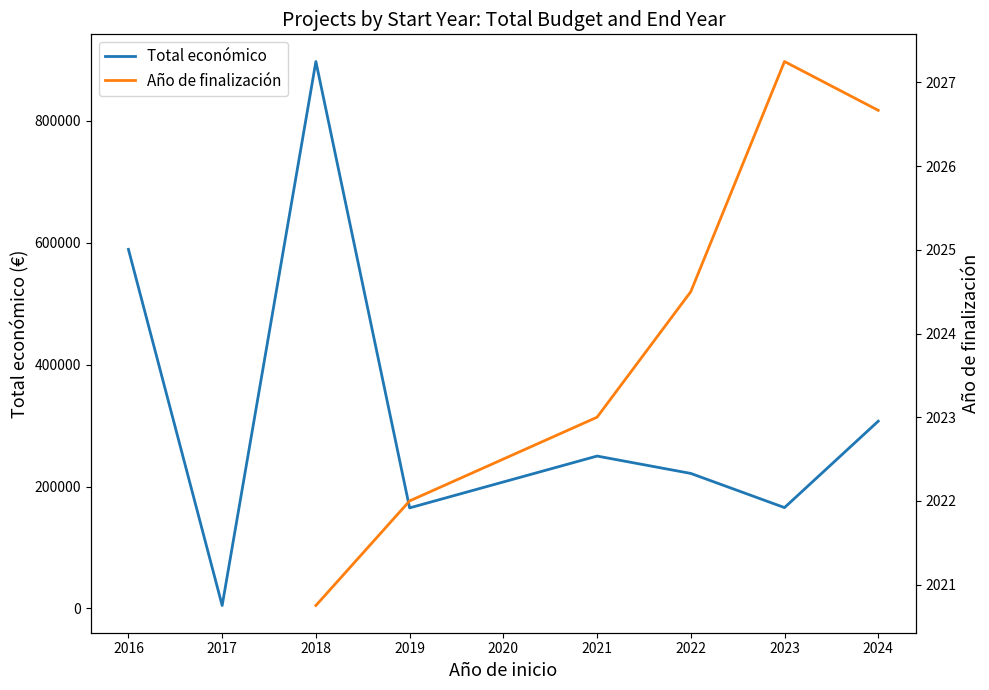

At how many categories does at least one series exceed 765883?

1